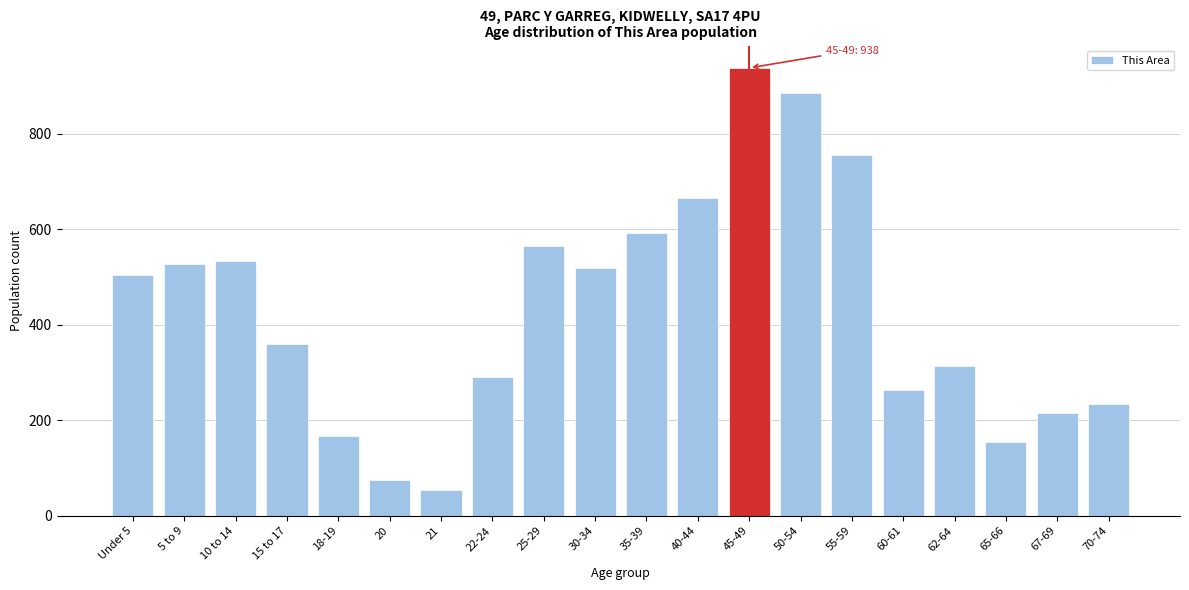

Reading left to right, extract all data points from this chart.

504	528	534	359	167	75	53	290	566	519	593	665	938	886	756	264	314	154	215	235